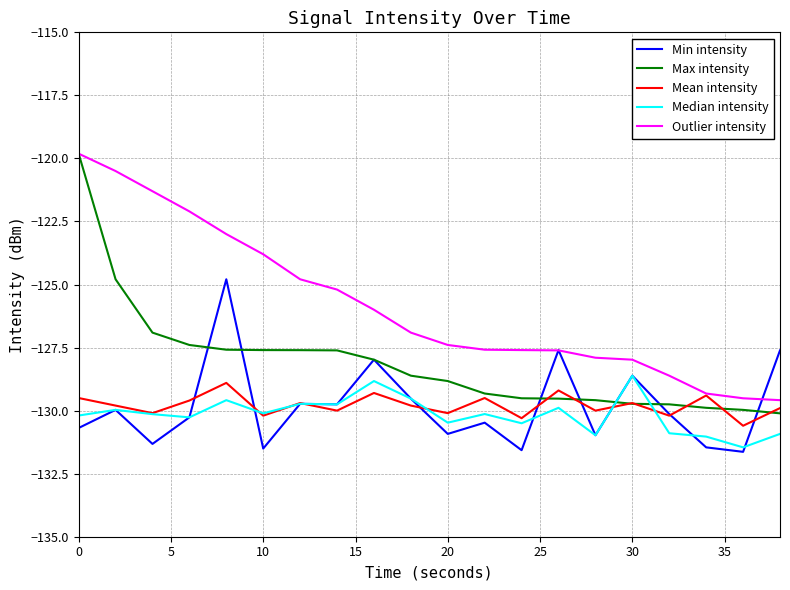

Which series has the largest total across all categories?

Outlier intensity